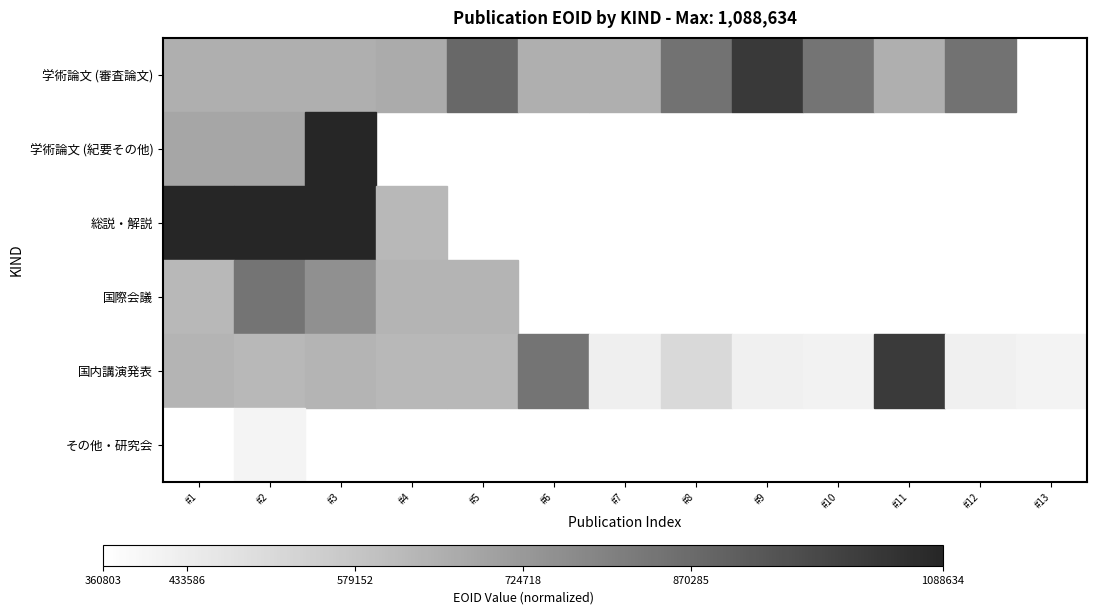

The 学術論文 (紀要その他) series shows 0.2 at #1. True or false?

False